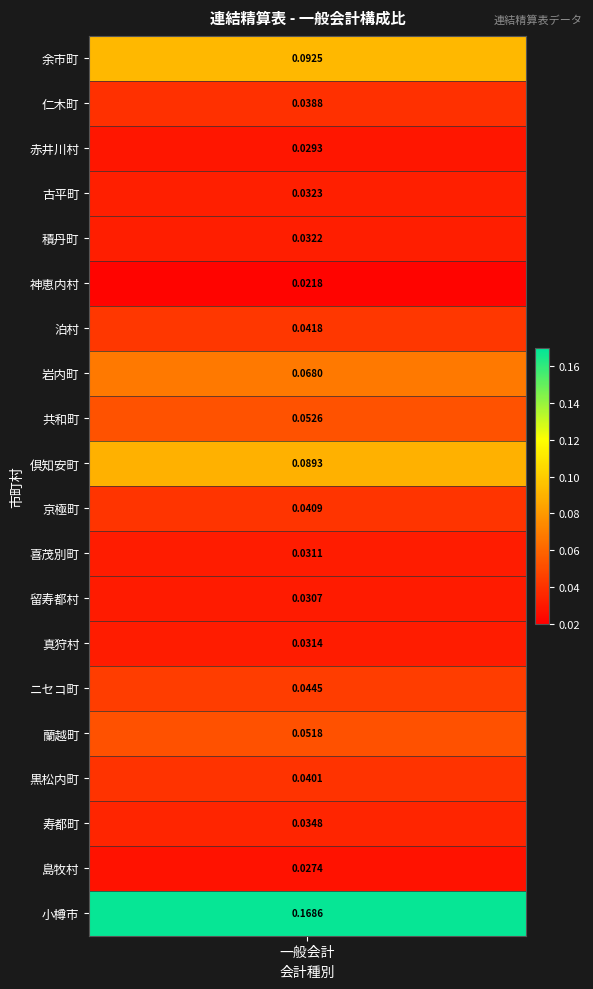

What is the maximum value shown in the chart?

0.2